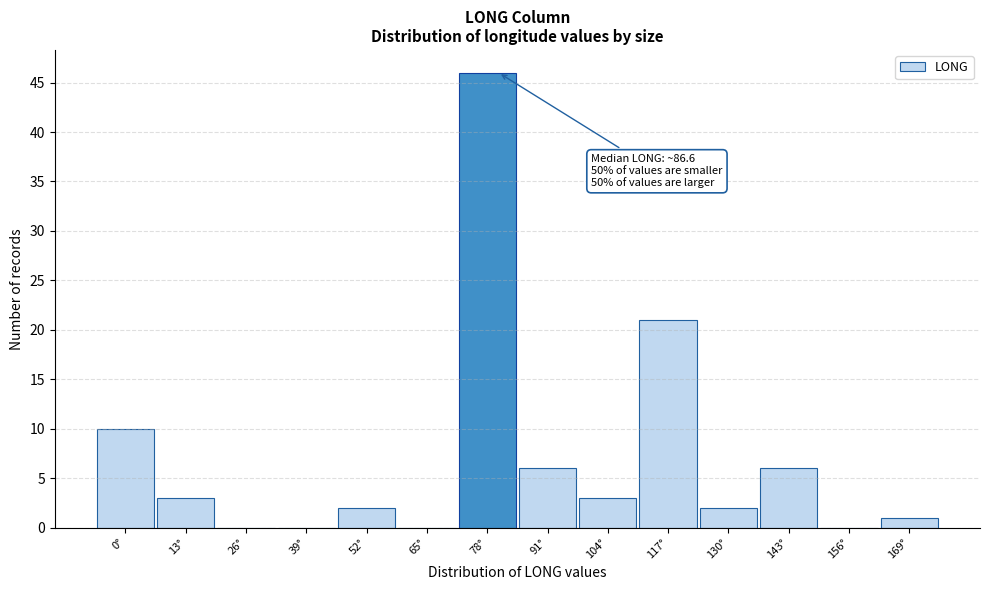

Reading right to left, extract all data points from this chart.

169°=1	156°=0	143°=6	130°=2	117°=21	104°=3	91°=6	78°=46	65°=0	52°=2	39°=0	26°=0	13°=3	0°=10